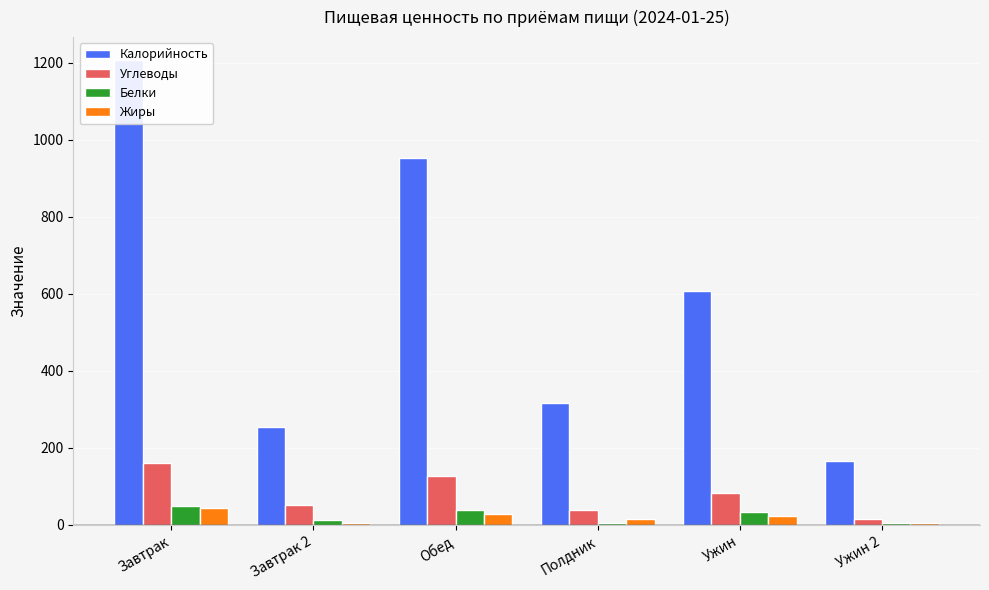

What is the difference between the second highest and second lowest values in the Калорийность series?

699